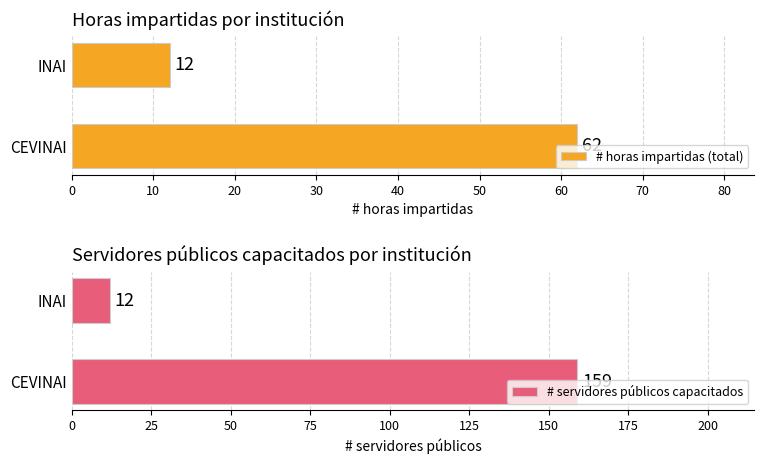

What is the greatest value displayed?

159